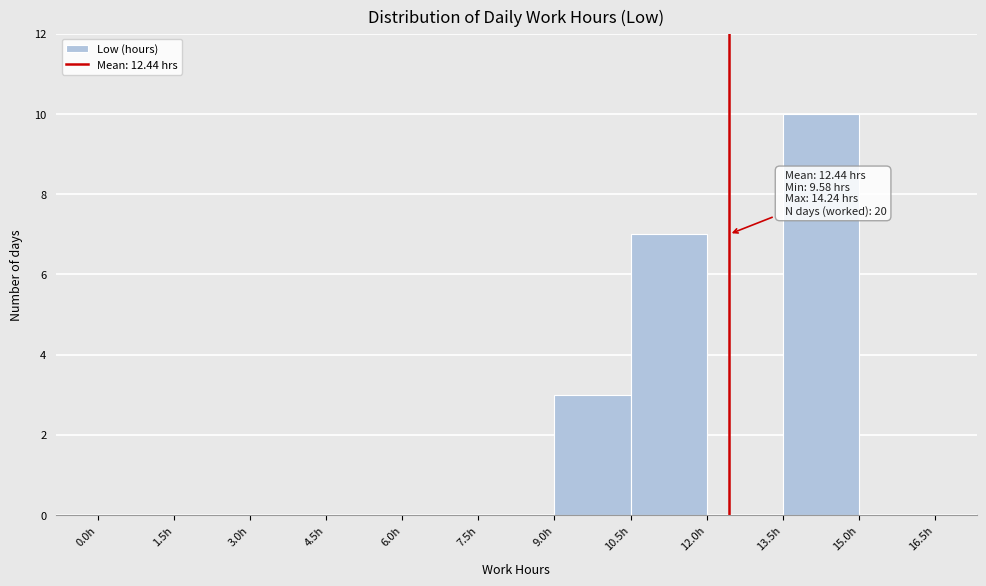

Over which range of the x-axis is the bar tallest?

13.5 to 15.0